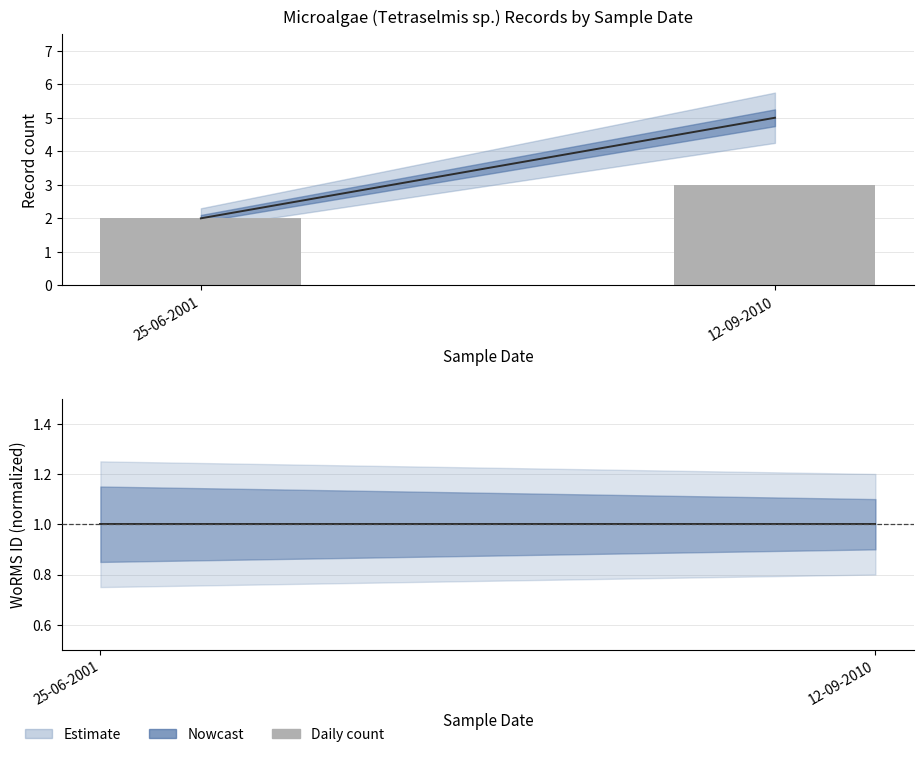

The WoRMS ID estimate series shows 1 at 25-06-2001. True or false?

True